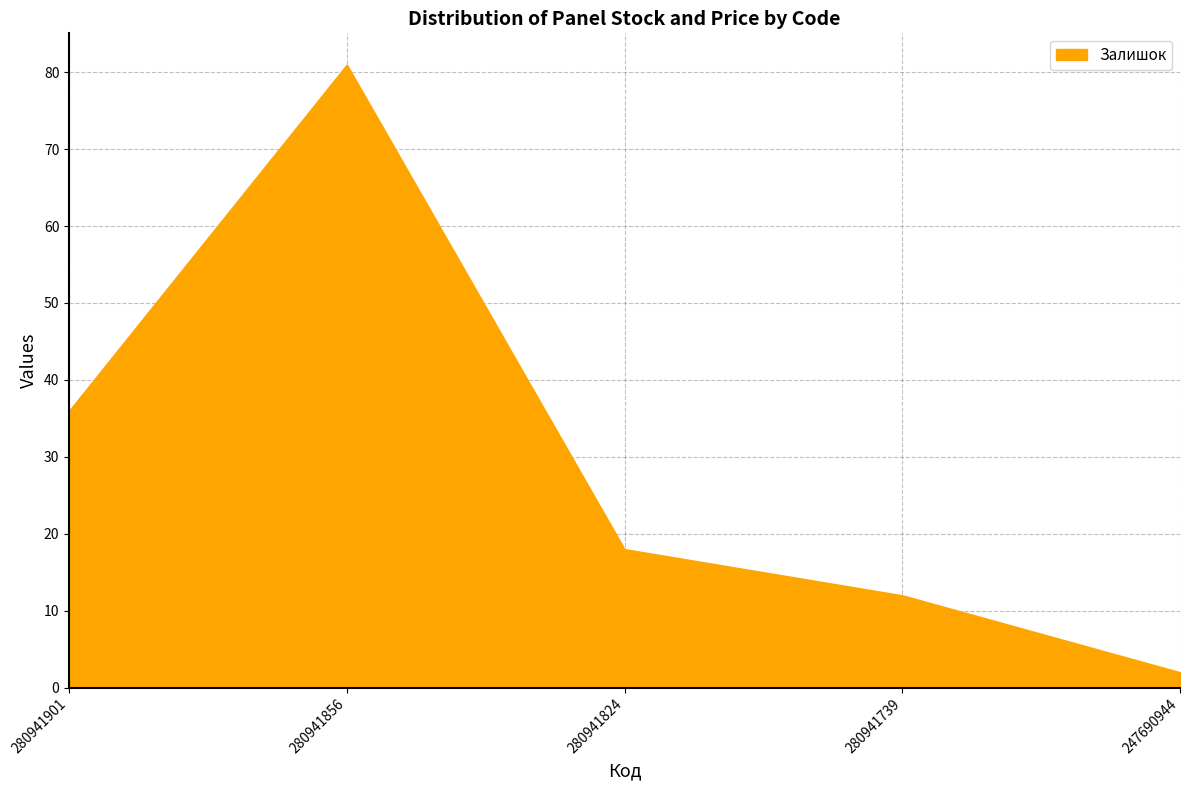

The value of Доп. ціна at 280941824 is 3788.5. True or false?

False